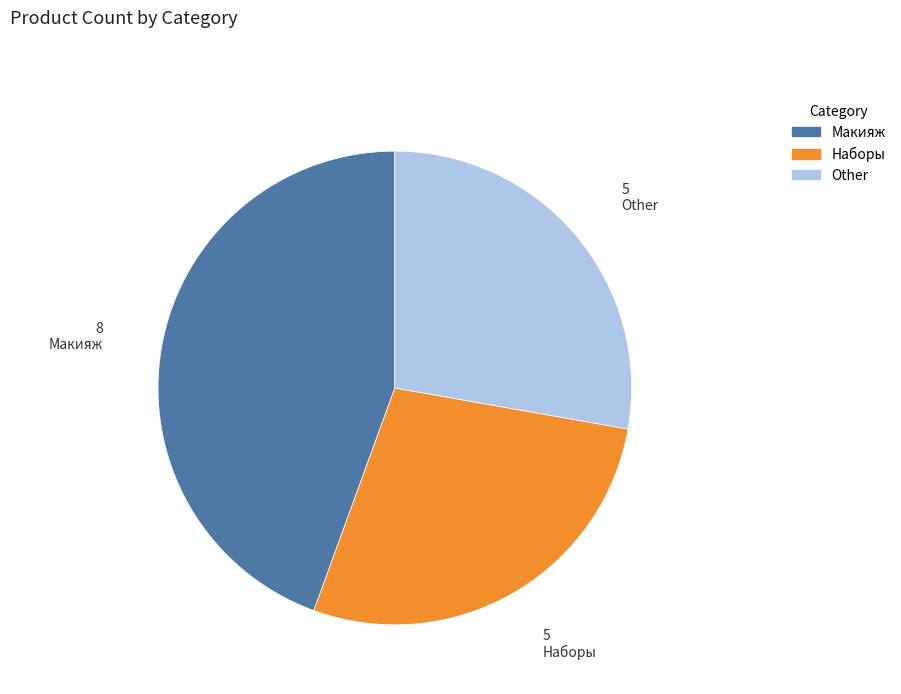

Approximately how many times larger is the value at Other compared to Наборы?

1.0